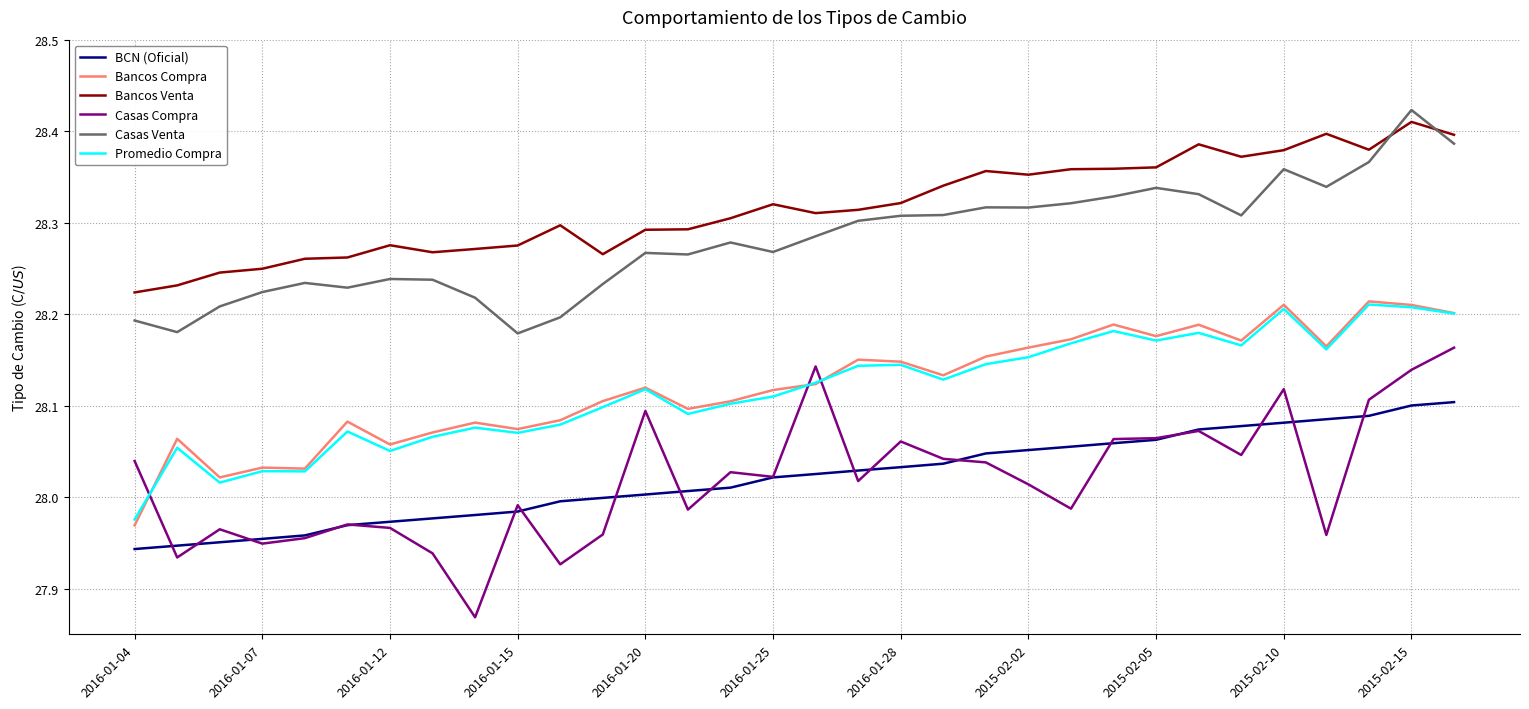

Which series has the widest spread of values?

Casas Compra